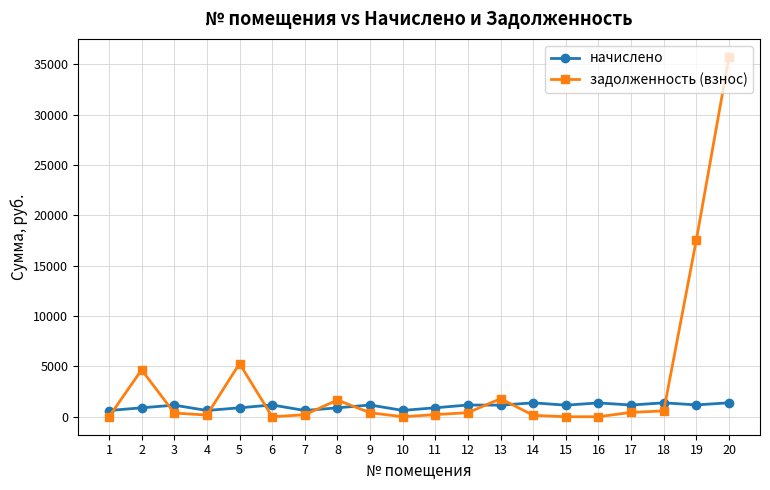

Is this an area chart (filled region under the line)?

No